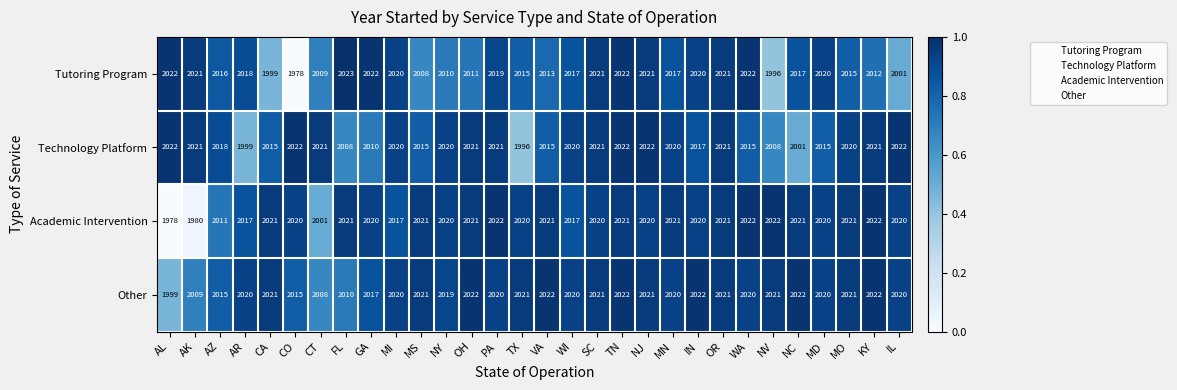

True or false: Other has a value of 2022 at IN.

True